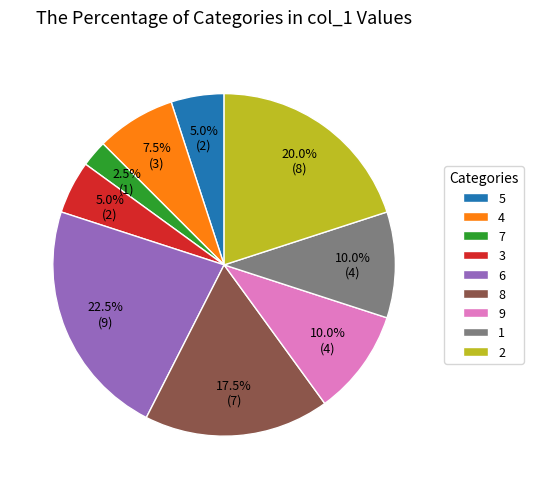

Is the sum of 7 and 3 greater than half?

No